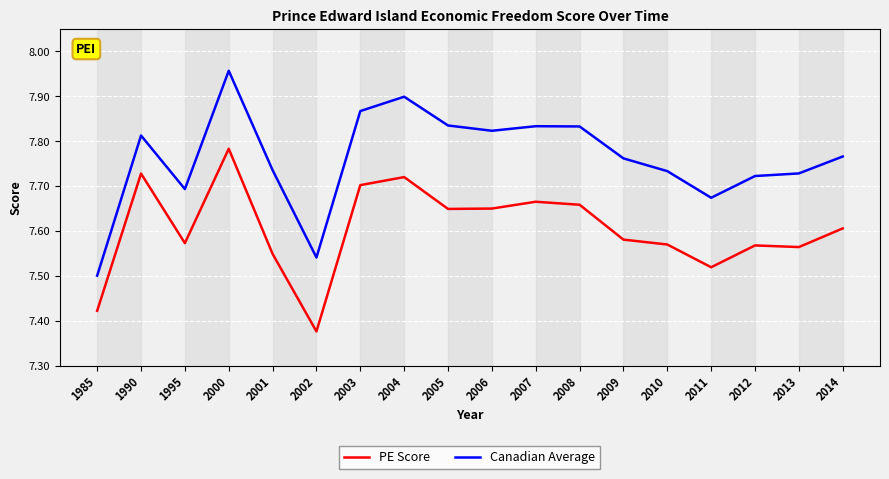

List the series in order of their peak value, highest first.

Canadian Average, PE Score